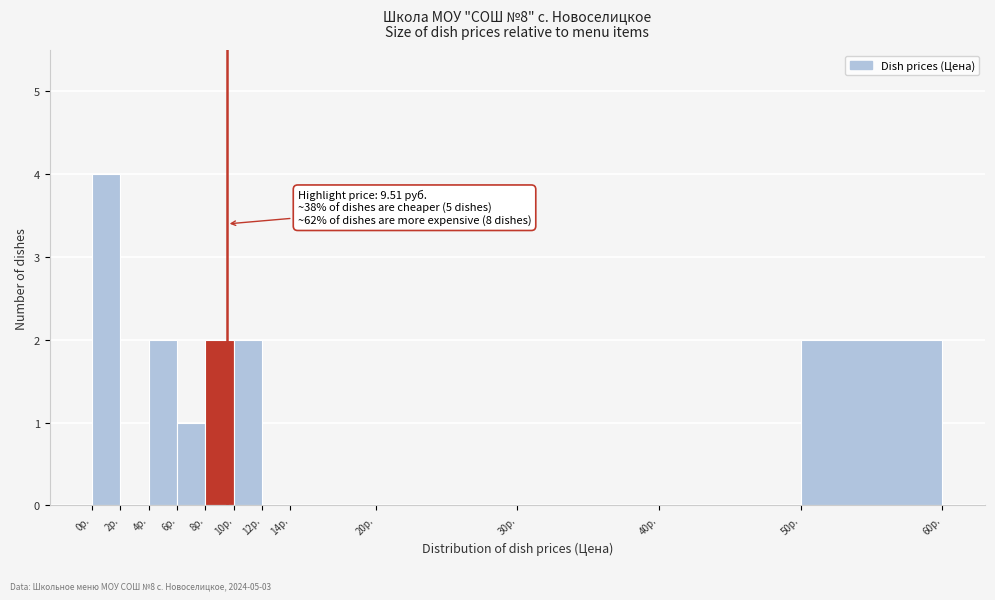

Which range on the x-axis has the tallest bar?

0 to 2